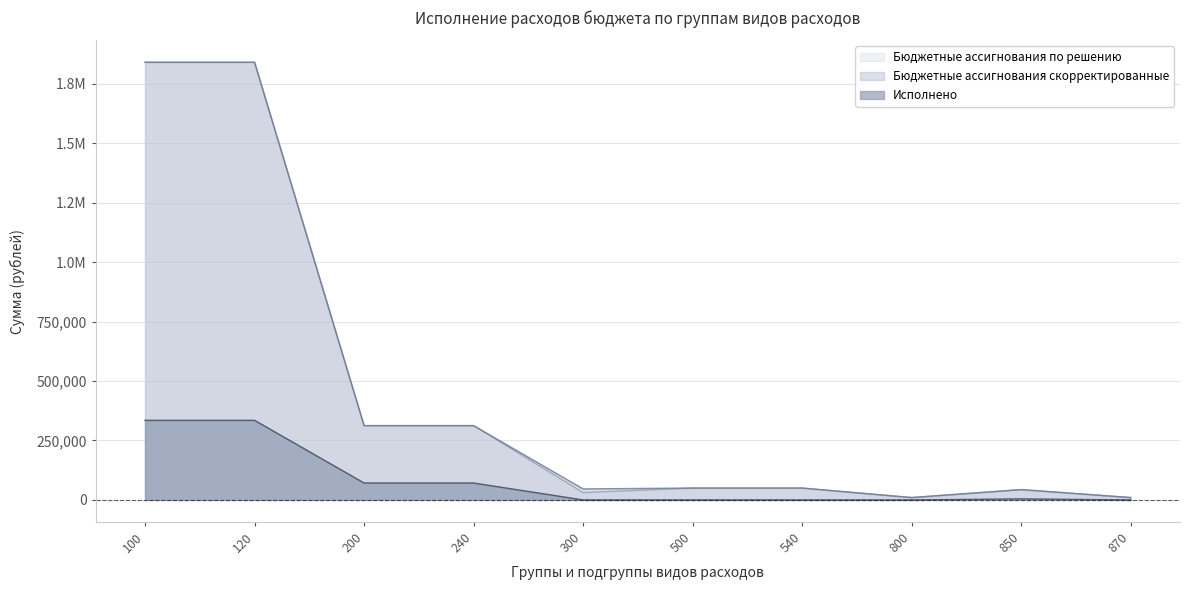

At 850, list the series in order from smallest to largest.

Исполнено, Бюджетные ассигнования скорректированные, Бюджетные ассигнования по решению